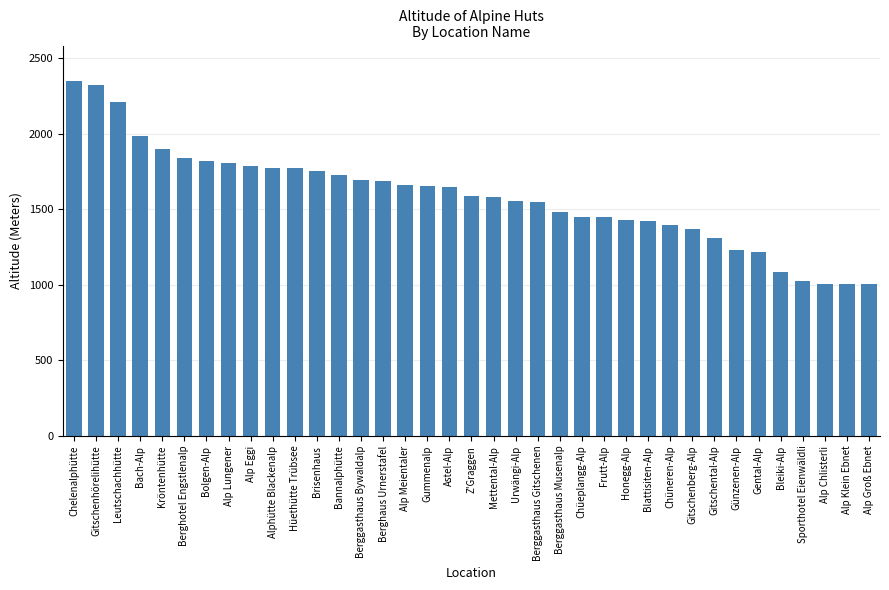

What is the label of the 2nd bar from the right?

Alp Klein Ebnet